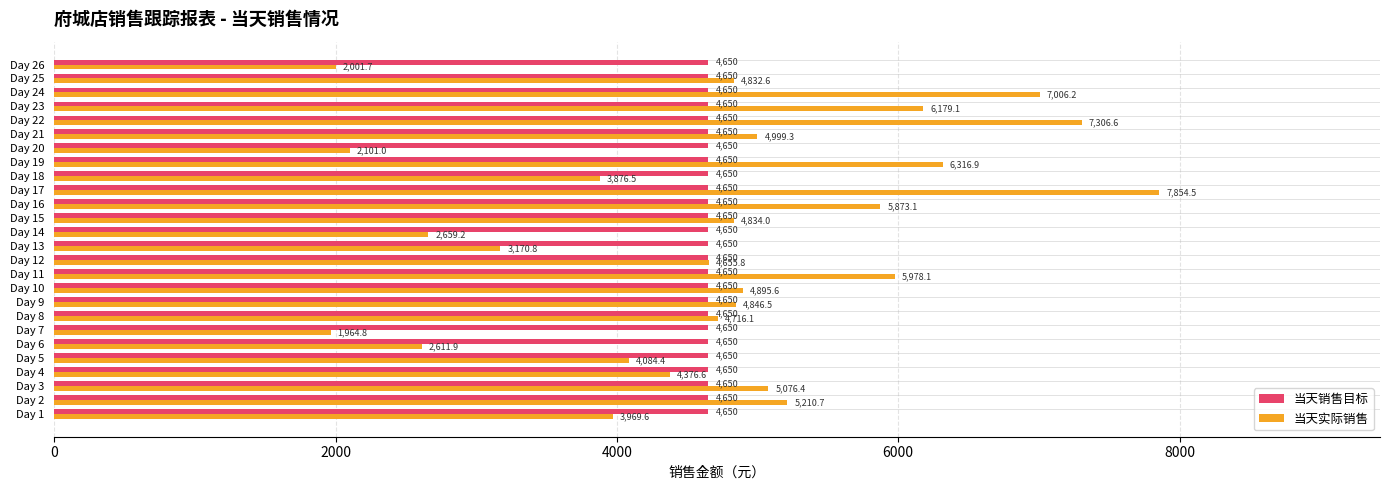

Rank the series by their average value, from lowest to highest.

当天销售目标, 当天实际销售